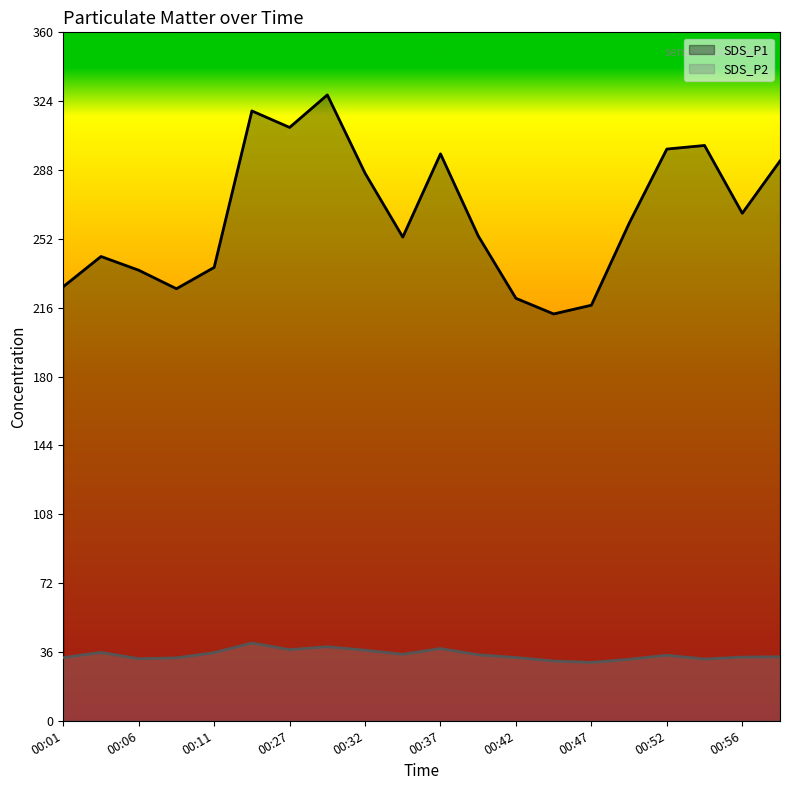

How many values in the SDS_P2 series are below 34?

10